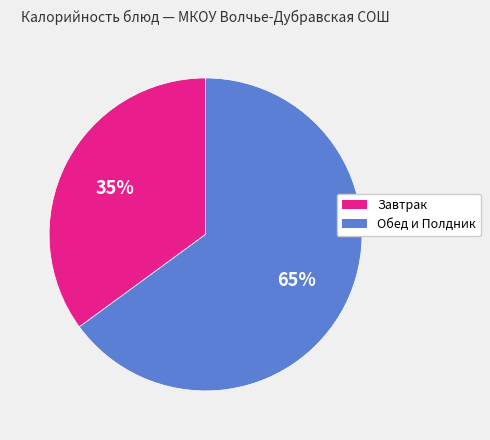

Is there any slice that represents more than half of the pie?

Yes